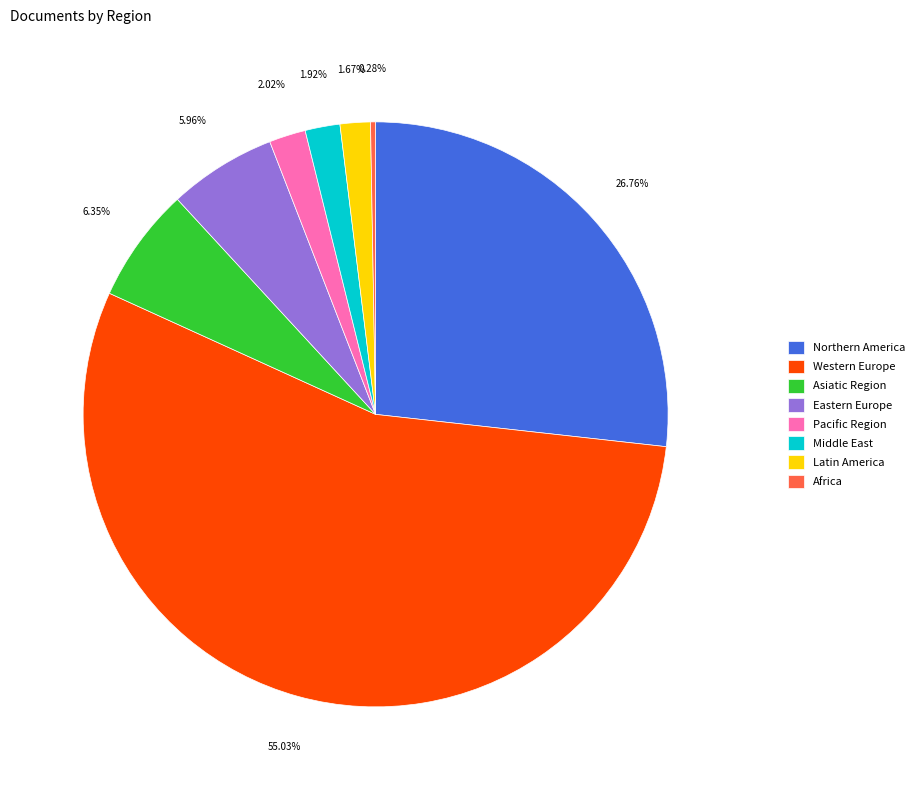

Does any single category account for the majority?

Yes